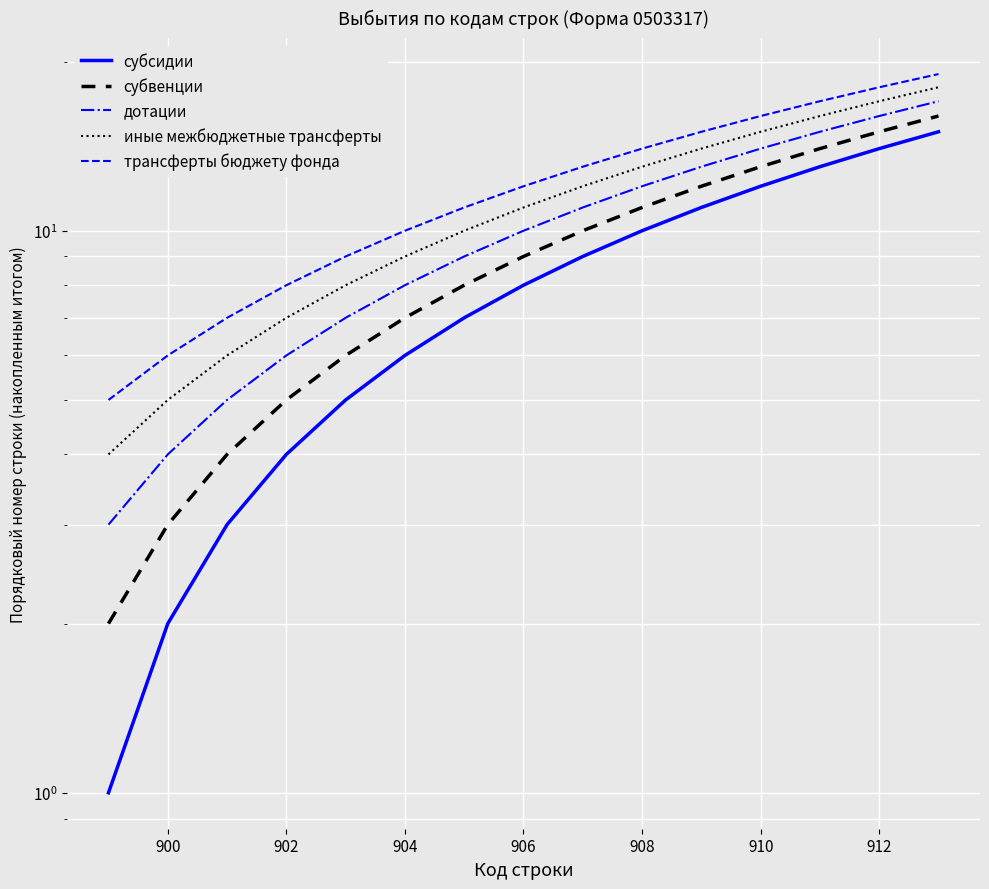

Count the number of data series in this chart.

5